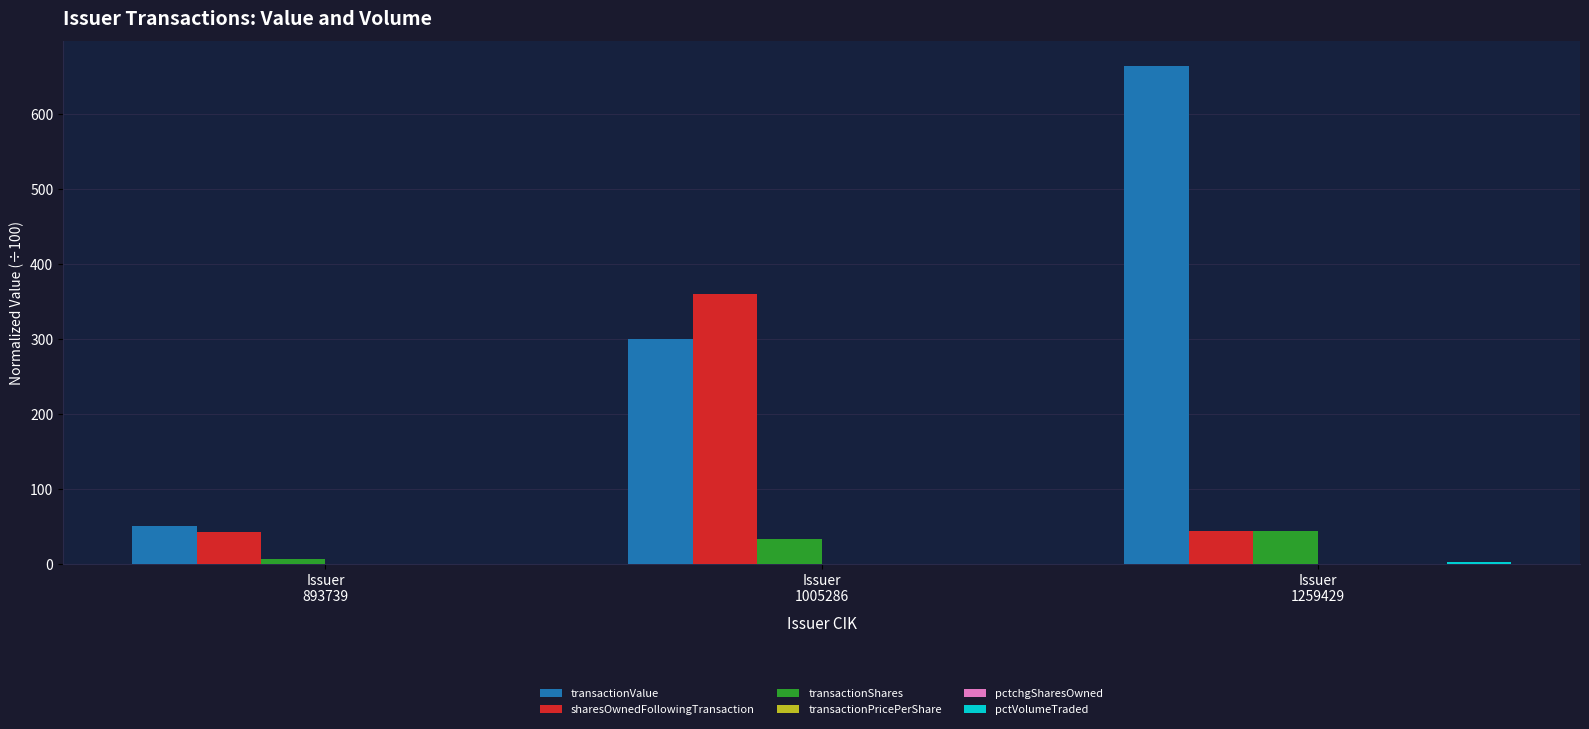

What is the highest value of the transactionShares series?

44.1